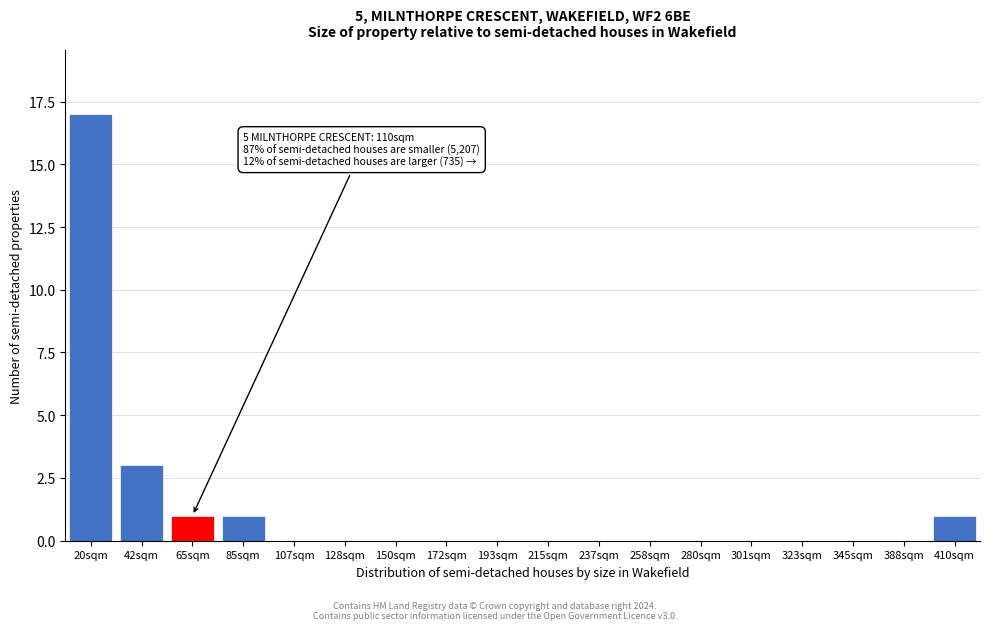

Reading left to right, what are all the values shown in this chart?

20sqm=17	42sqm=3	65sqm=1	85sqm=1	107sqm=0	128sqm=0	150sqm=0	172sqm=0	193sqm=0	215sqm=0	237sqm=0	258sqm=0	280sqm=0	301sqm=0	323sqm=0	345sqm=0	388sqm=0	410sqm=1